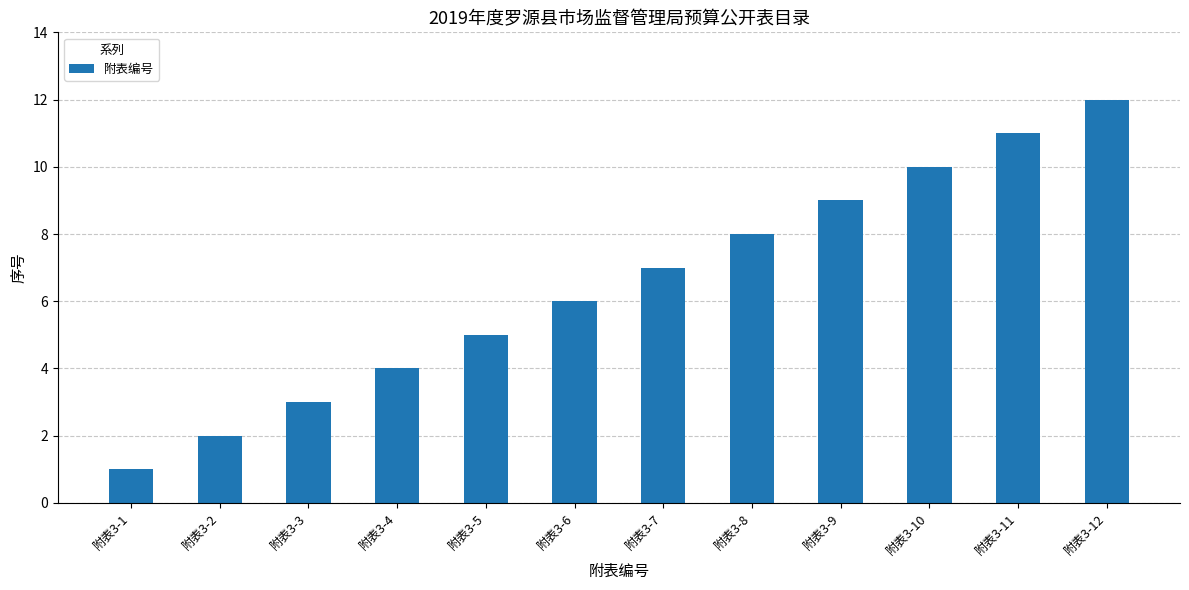

What is the minimum value shown in the chart?

1